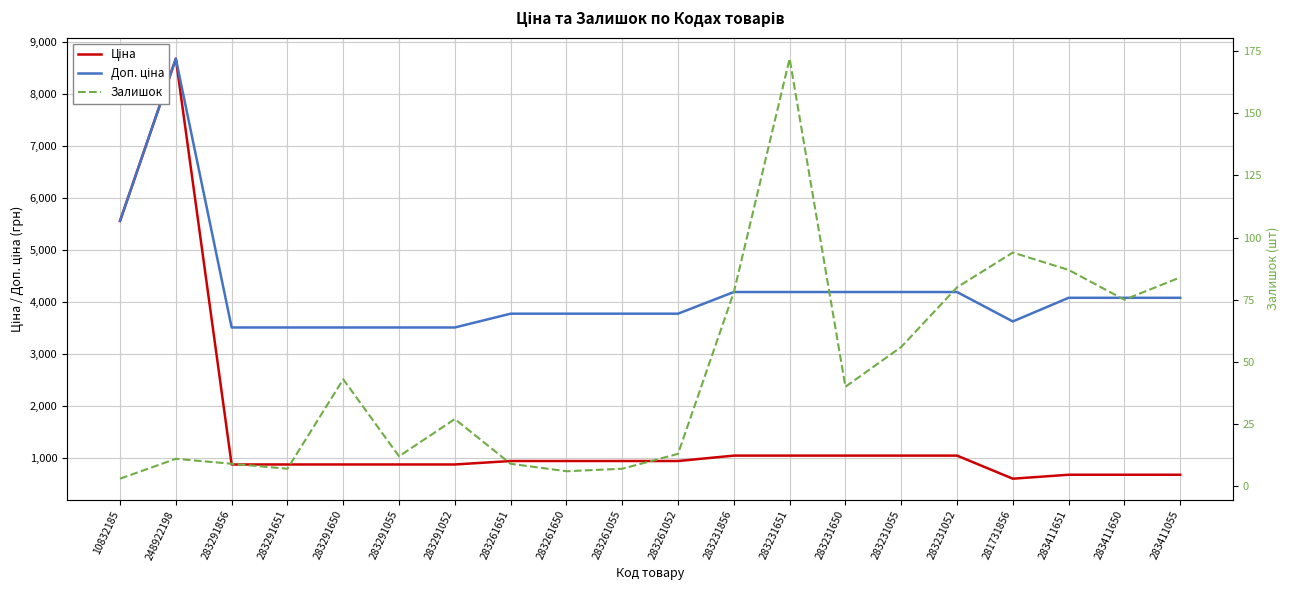

Rank the series by their maximum value, from lowest to highest.

Залишок, Ціна, Доп. ціна